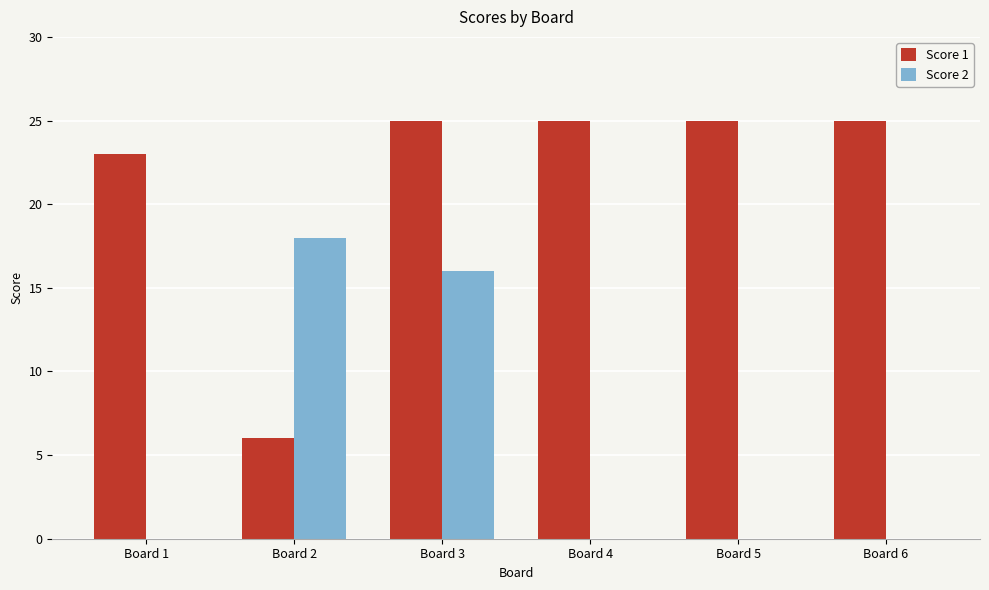

Does the chart contain stacked bars?

No